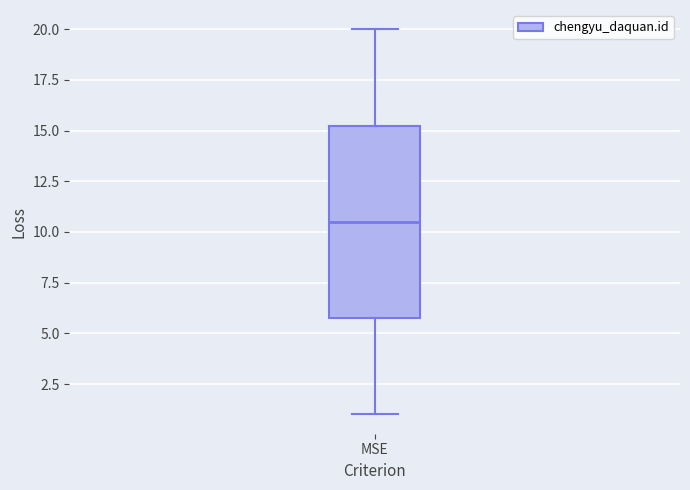

Read this box plot against the y-axis: the position of the median line, the range covered by the box, and the ends of both whiskers. The values are not printed on the chart, so give them approximately, as read against the axis.

median 10.5, box 6.0 to 15.5, whiskers 1.0 to 20.0